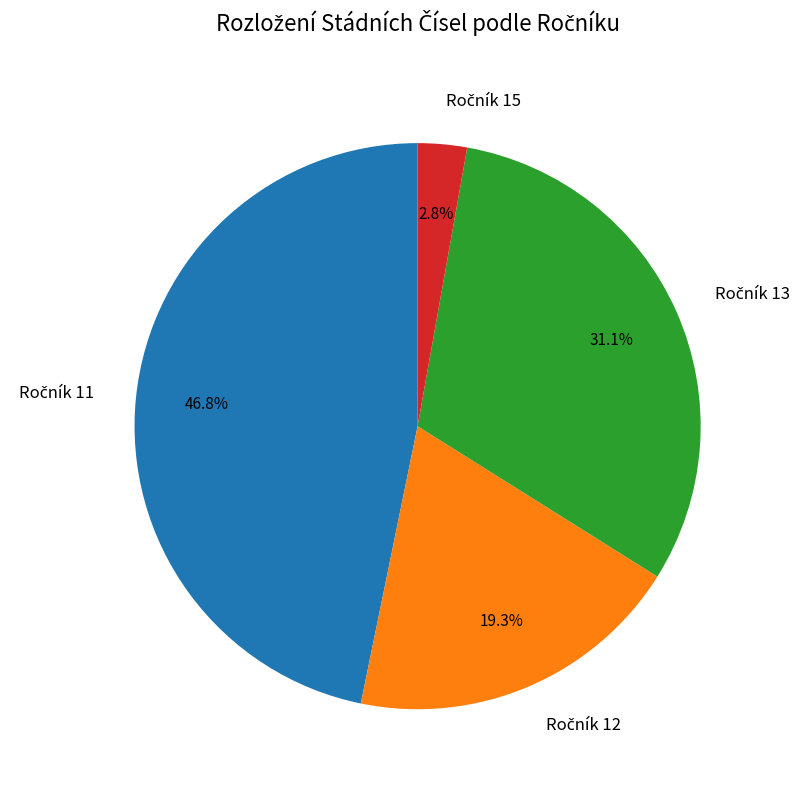

Does any single category account for the majority?

No